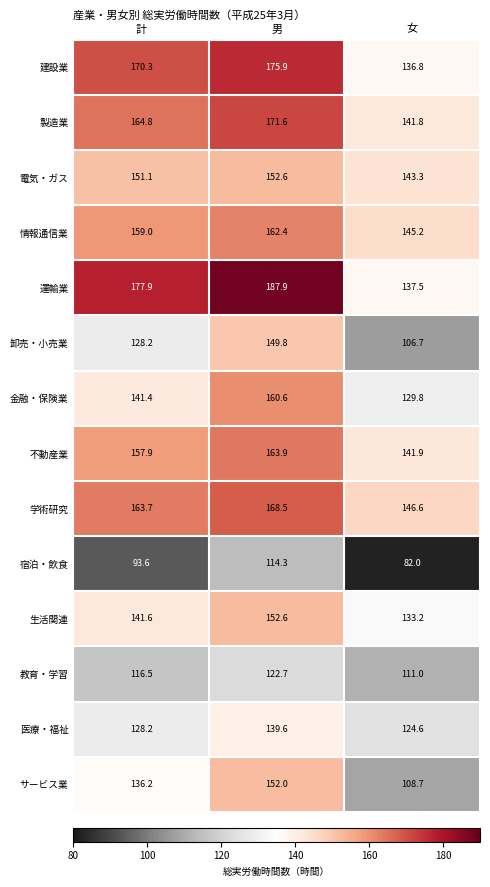

What is the difference between the maximum and minimum values in the 金融・保険業 series?

30.8